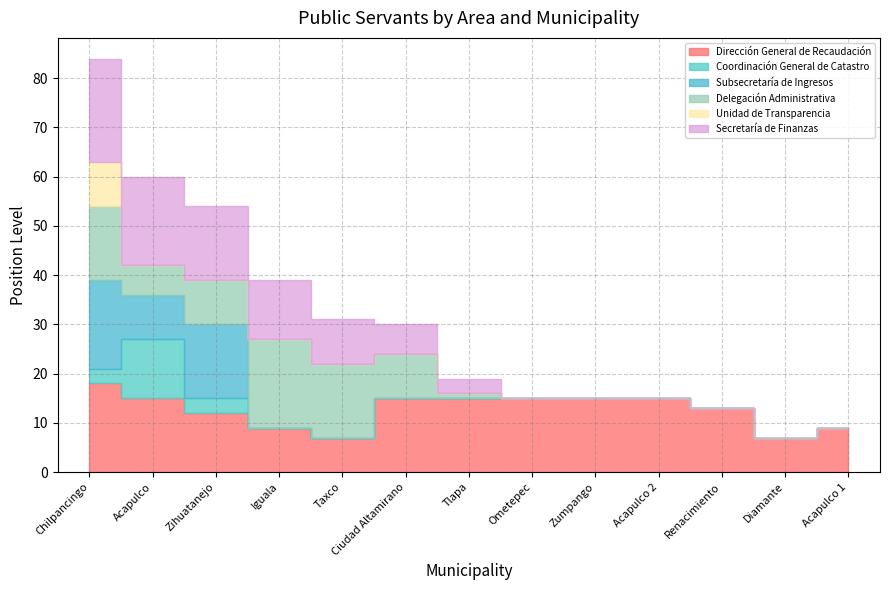

The Dirección General de Recaudación series shows 7 at Taxco. True or false?

True